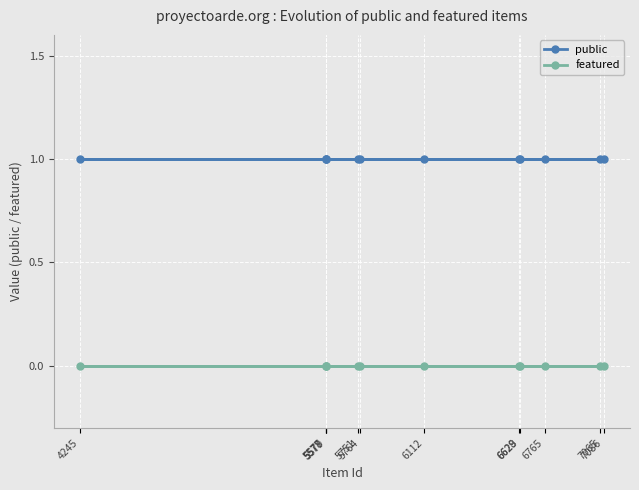

What is the value of the public point at the 4th from the left?

1